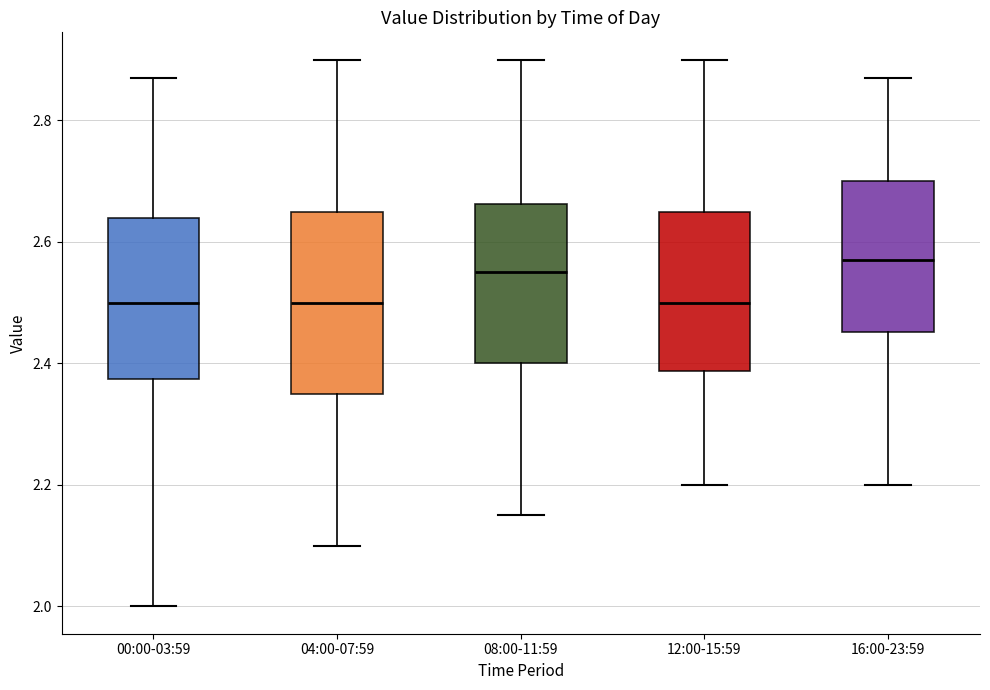

Reading left to right, read every box against the y-axis: the position of its median line, the range the box covers, and the ends of its whiskers. The values are not printed on the chart, so give them approximately, as read against the axis.

00:00-03:59: median 2.50, box 2.38 to 2.64, whiskers 2.00 to 2.88
04:00-07:59: median 2.50, box 2.36 to 2.66, whiskers 2.10 to 2.90
08:00-11:59: median 2.56, box 2.40 to 2.66, whiskers 2.16 to 2.90
12:00-15:59: median 2.50, box 2.38 to 2.66, whiskers 2.20 to 2.90
16:00-23:59: median 2.58, box 2.46 to 2.70, whiskers 2.20 to 2.88